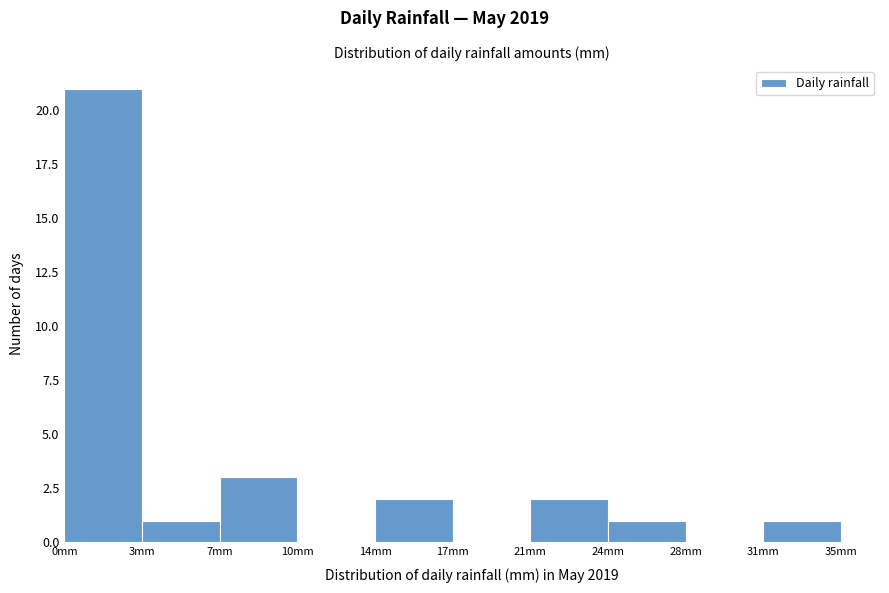

Reading left to right, transcribe all the data shown in this chart.

0mm=21	3mm=1	7mm=3	10mm=0	14mm=2	17mm=0	21mm=2	24mm=1	28mm=0	31mm=1